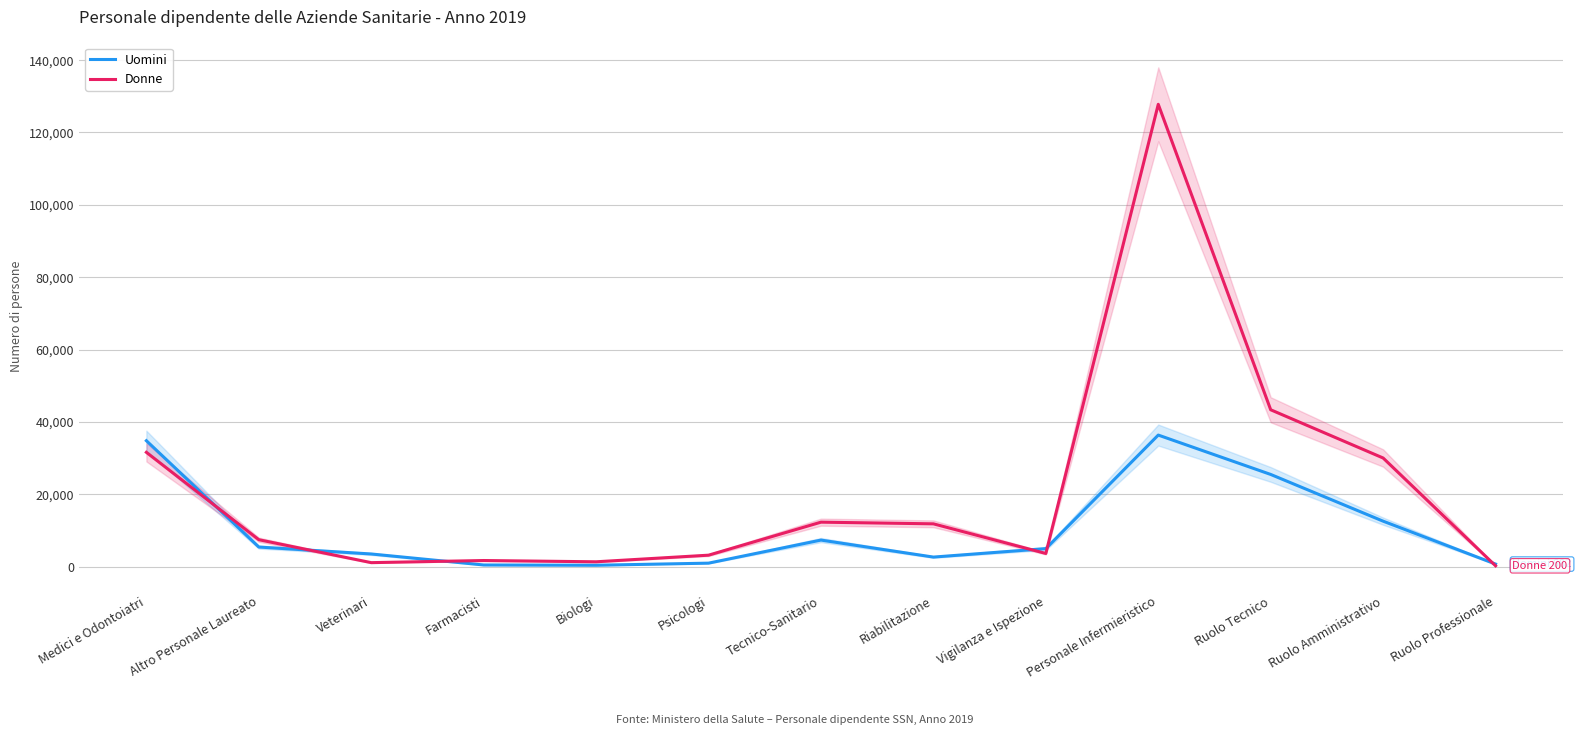

What is the difference between the second highest and minimum values in the Uomini series?

34430